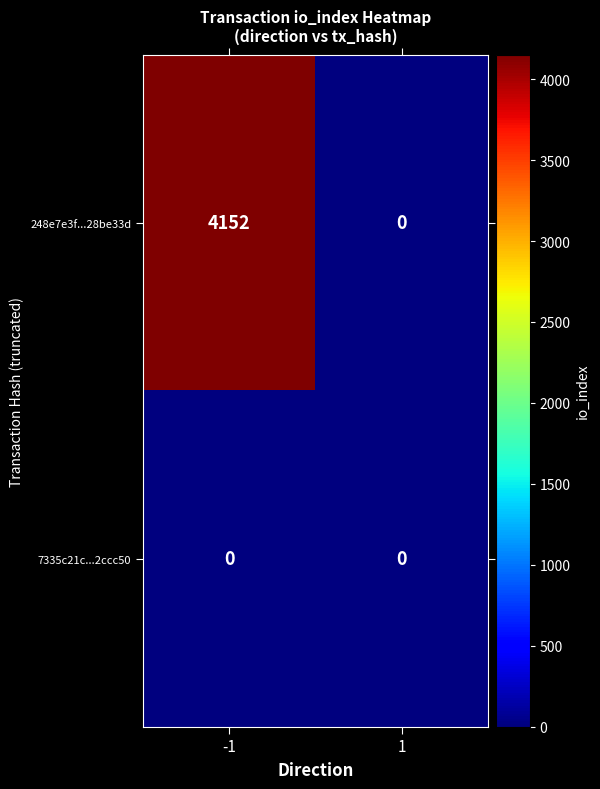

The value of 248e7e3f...28be33d at 1 is 0. True or false?

True